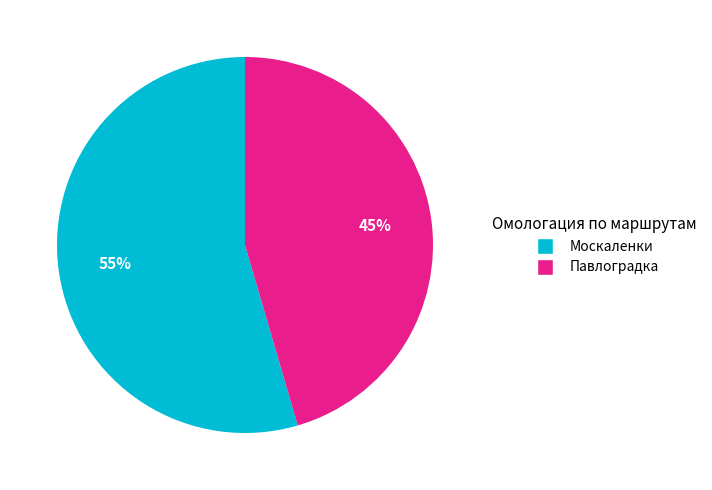

To the nearest percent, what percentage of the pie is Павлоградка?

45%